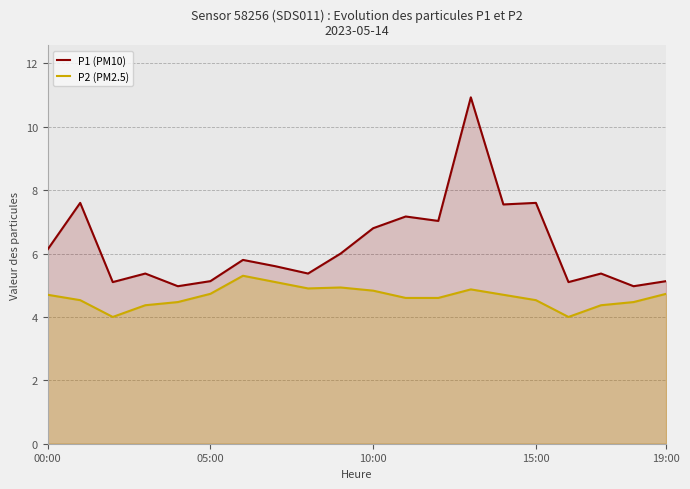

Where does the P1 (PM10) series first go above 5?

00:00